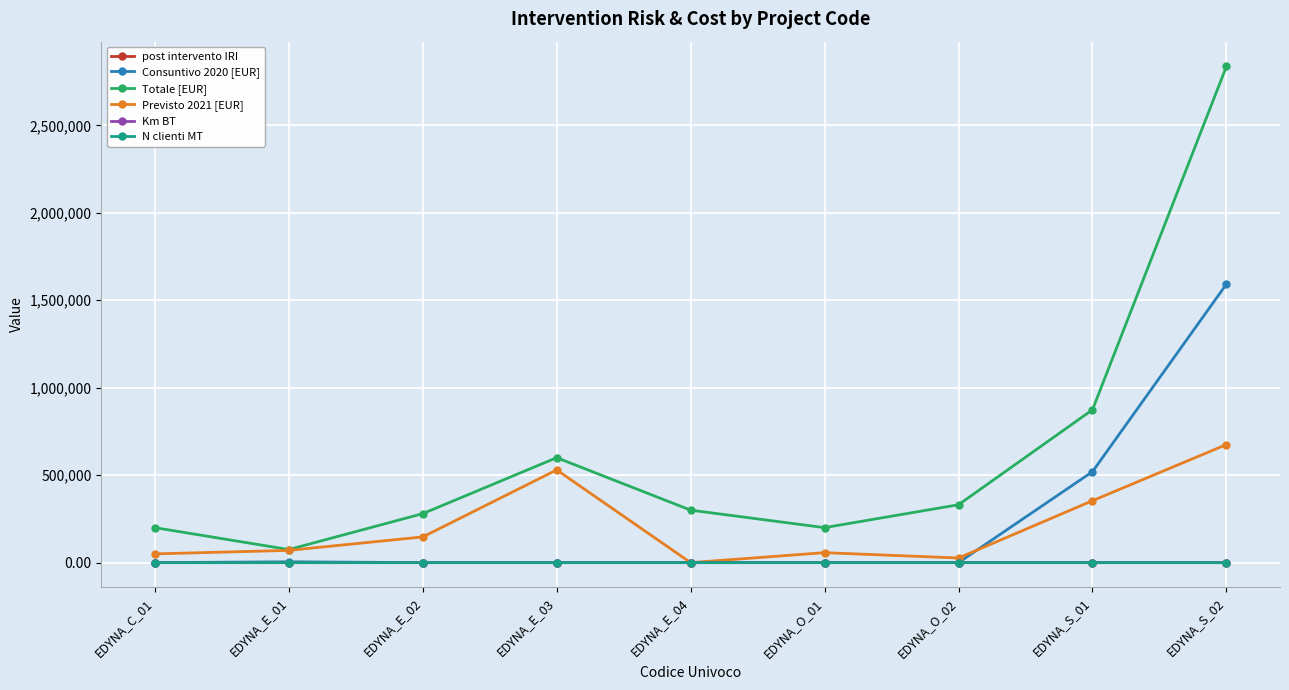

Count the number of categories in the chart.

9